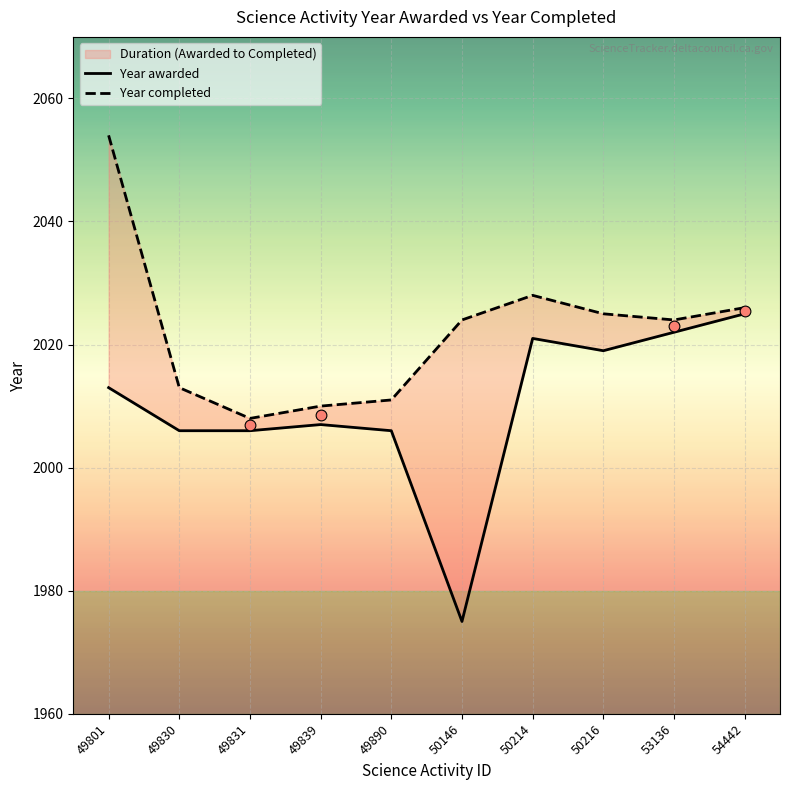

Is the value of Year completed at 54442 greater than the value of Year awarded at 49801?

Yes